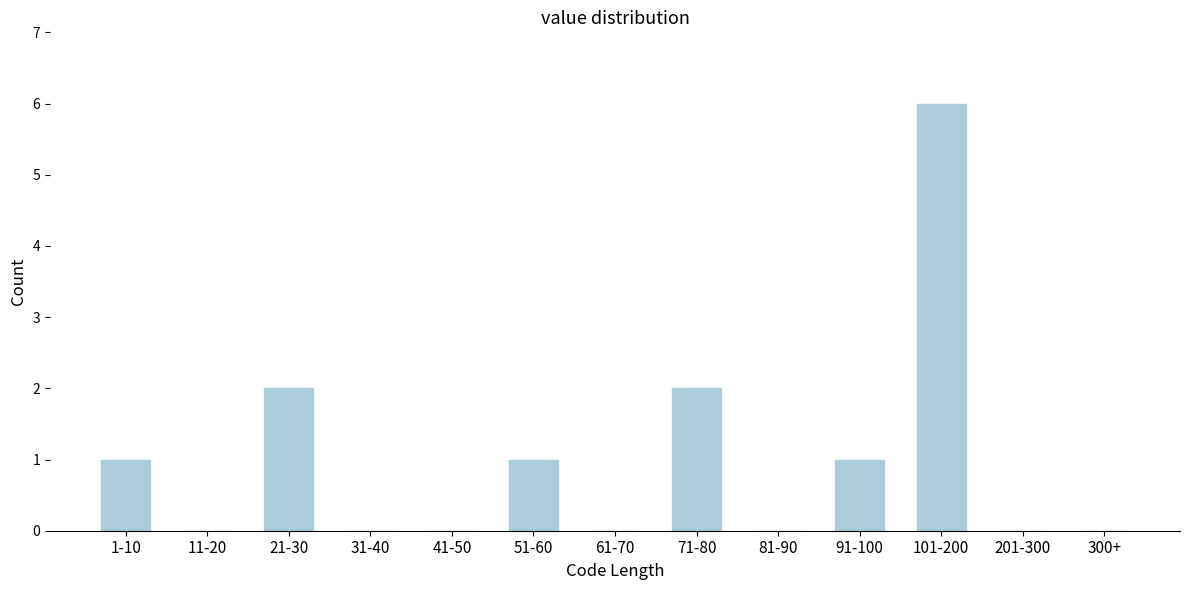

Reading left to right, list all the values displayed in this chart.

1-10=1	11-20=0	21-30=2	31-40=0	41-50=0	51-60=1	61-70=0	71-80=2	81-90=0	91-100=1	101-200=6	201-300=0	300+=0